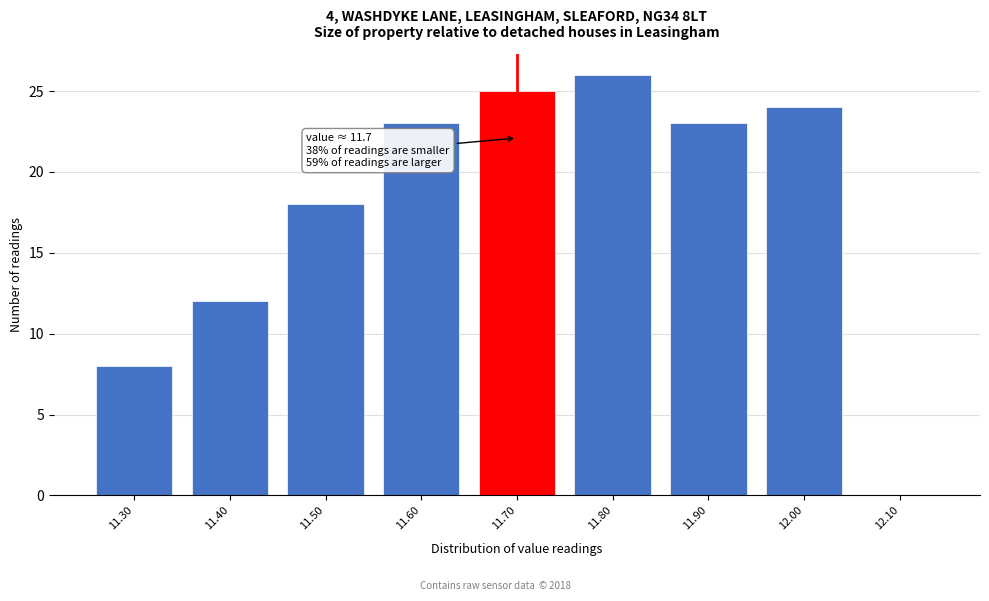

Over which range of the x-axis is the bar tallest?

11.75 to 11.85